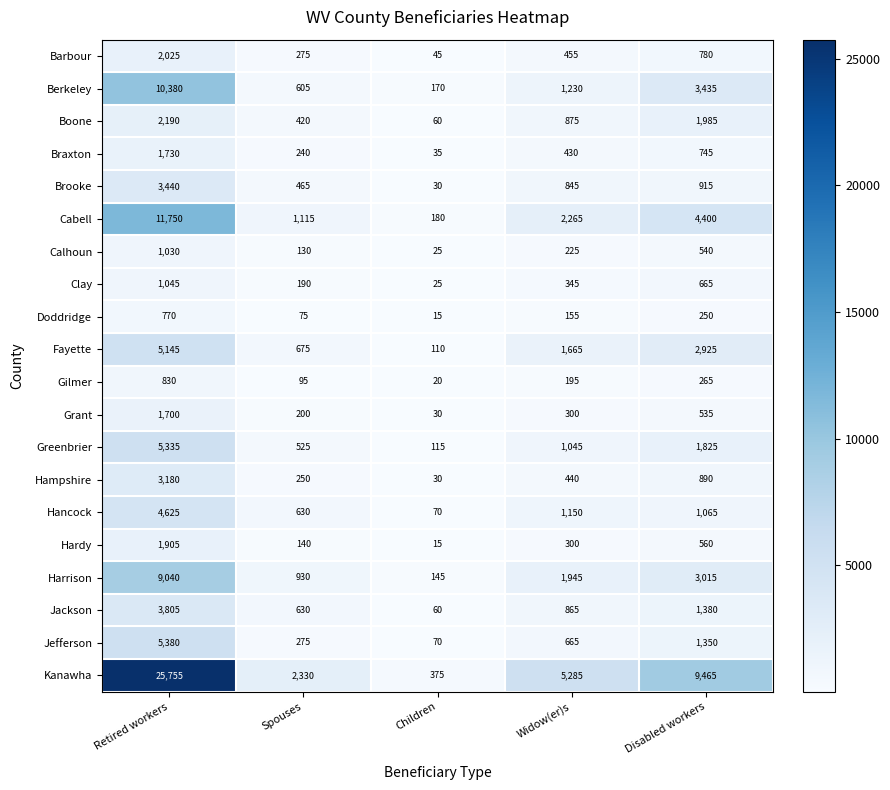

Where is Jackson nearest to the value 1932?

Disabled workers